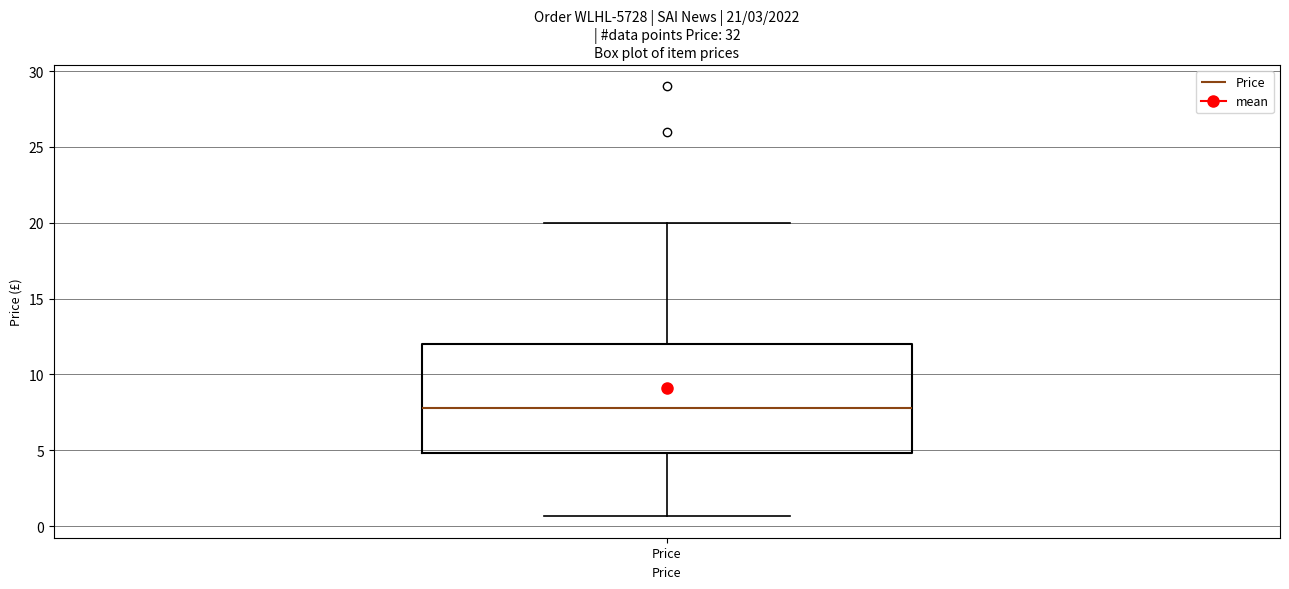

Transcribe this box plot: give where the median line is, the range the box spans, and where the two whiskers end, as read against the y-axis. The values are not printed on the chart, so give them approximately, as read against the axis.

median 8.0, box 5.0 to 12.0, whiskers 0.5 to 20.0